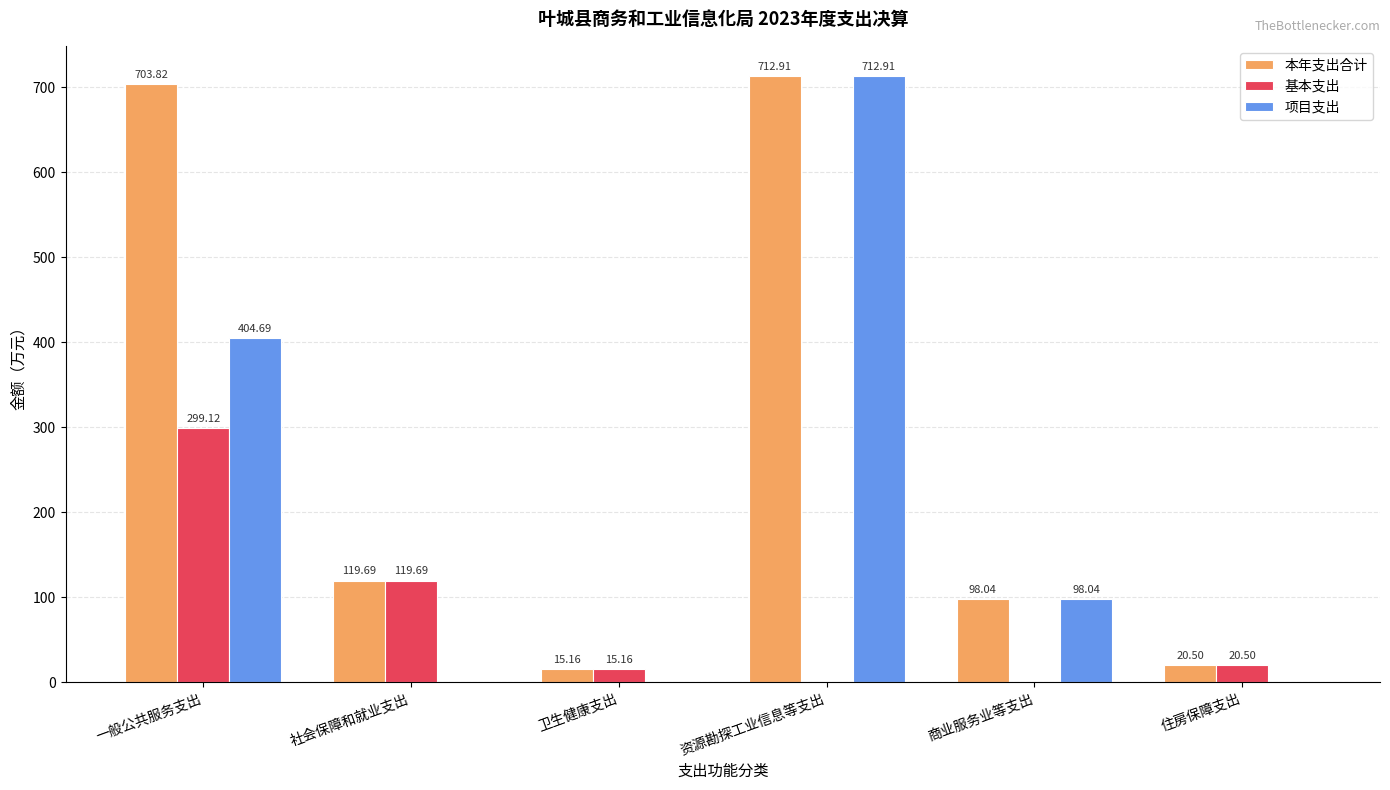

Are the bars grouped side by side (vs. stacked)?

Yes